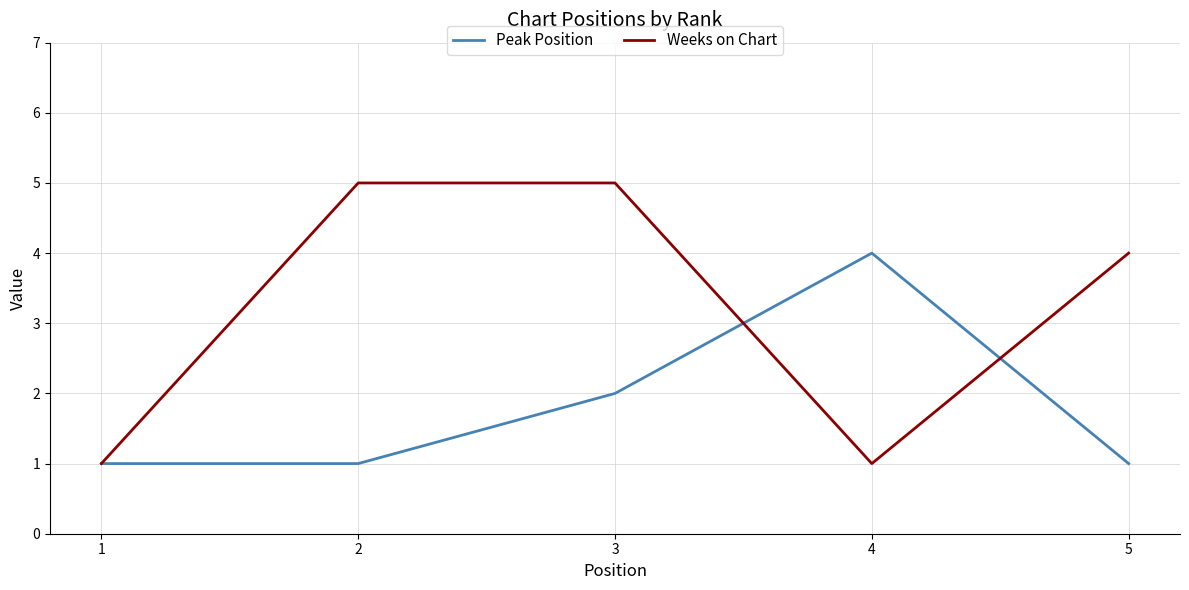

Reading right to left, extract all data points from this chart.

Peak Position: 5=1	4=4	3=2	2=1	1=1
Weeks on Chart: 5=4	4=1	3=5	2=5	1=1